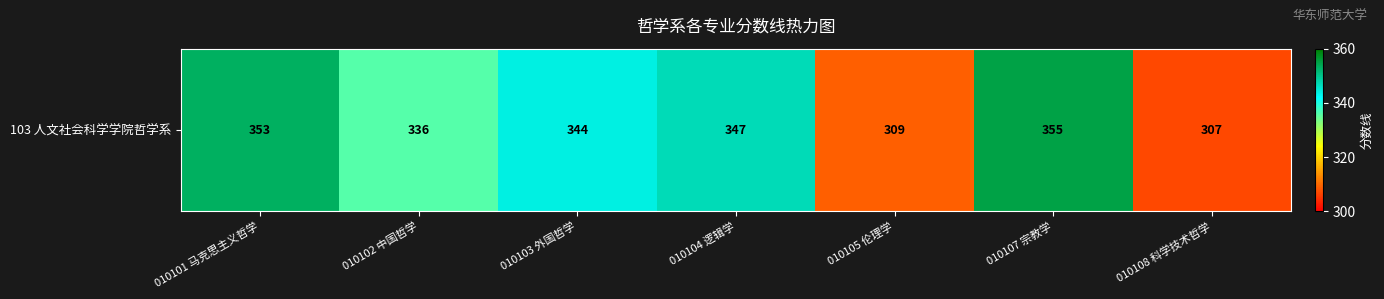

Rank the categories by value from lowest to highest.

010108 科学技术哲学, 010105 伦理学, 010102 中国哲学, 010103 外国哲学, 010104 逻辑学, 010101 马克思主义哲学, 010107 宗教学